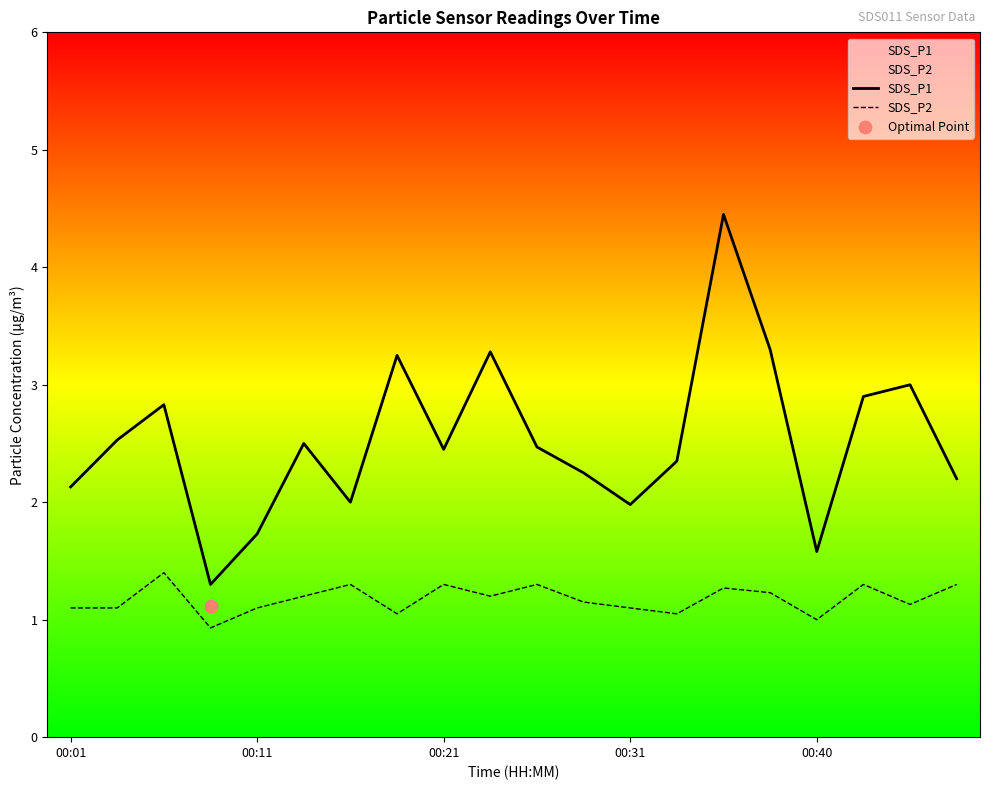

The SDS_P2 series shows 1.1 at 00:11. True or false?

True